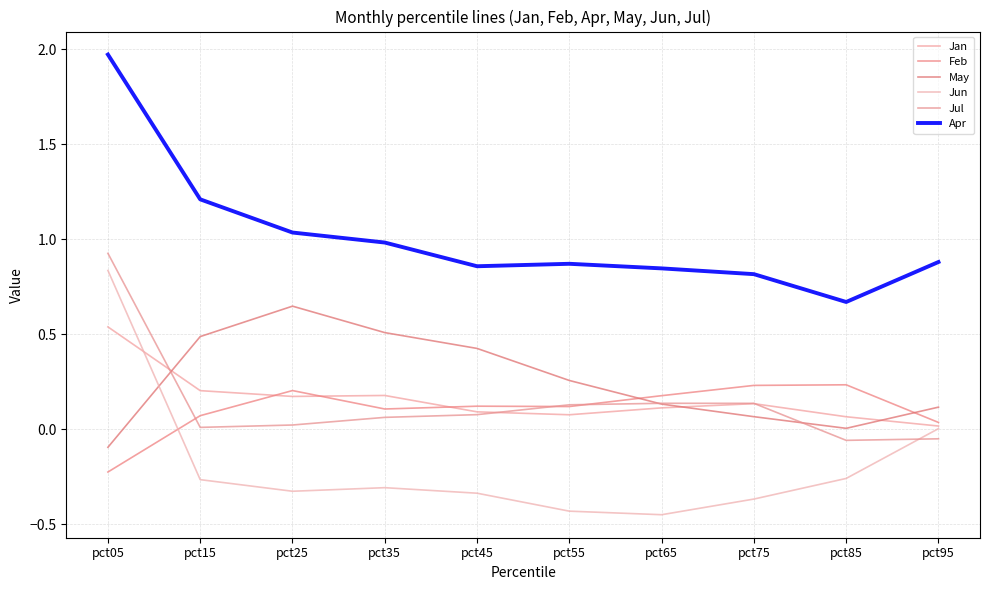

In May, how many points are higher than both neighbors (excluding endpoints)?

1